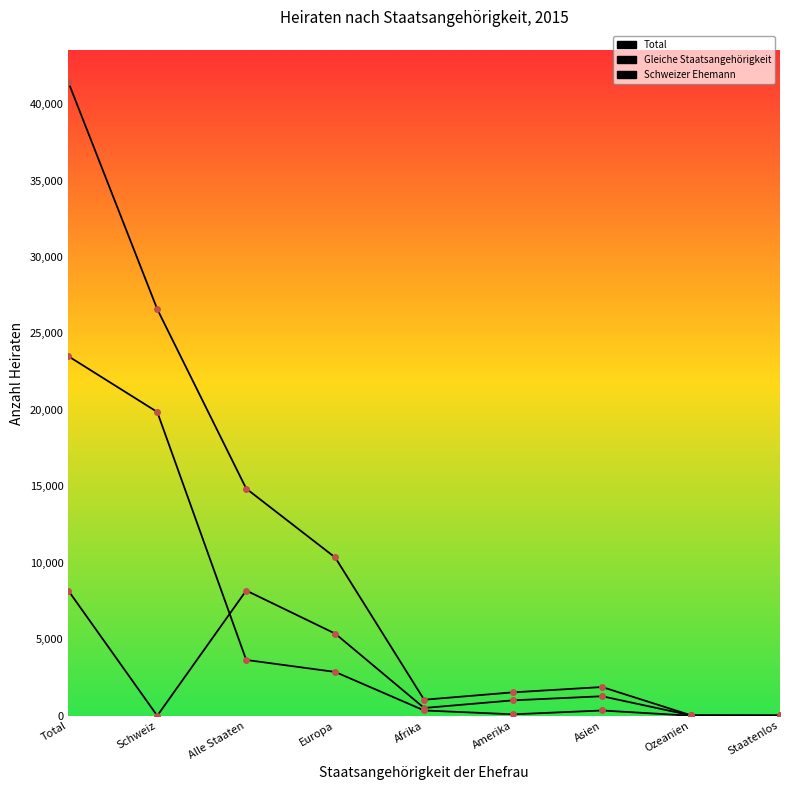

Does the chart have visible grid lines?

No